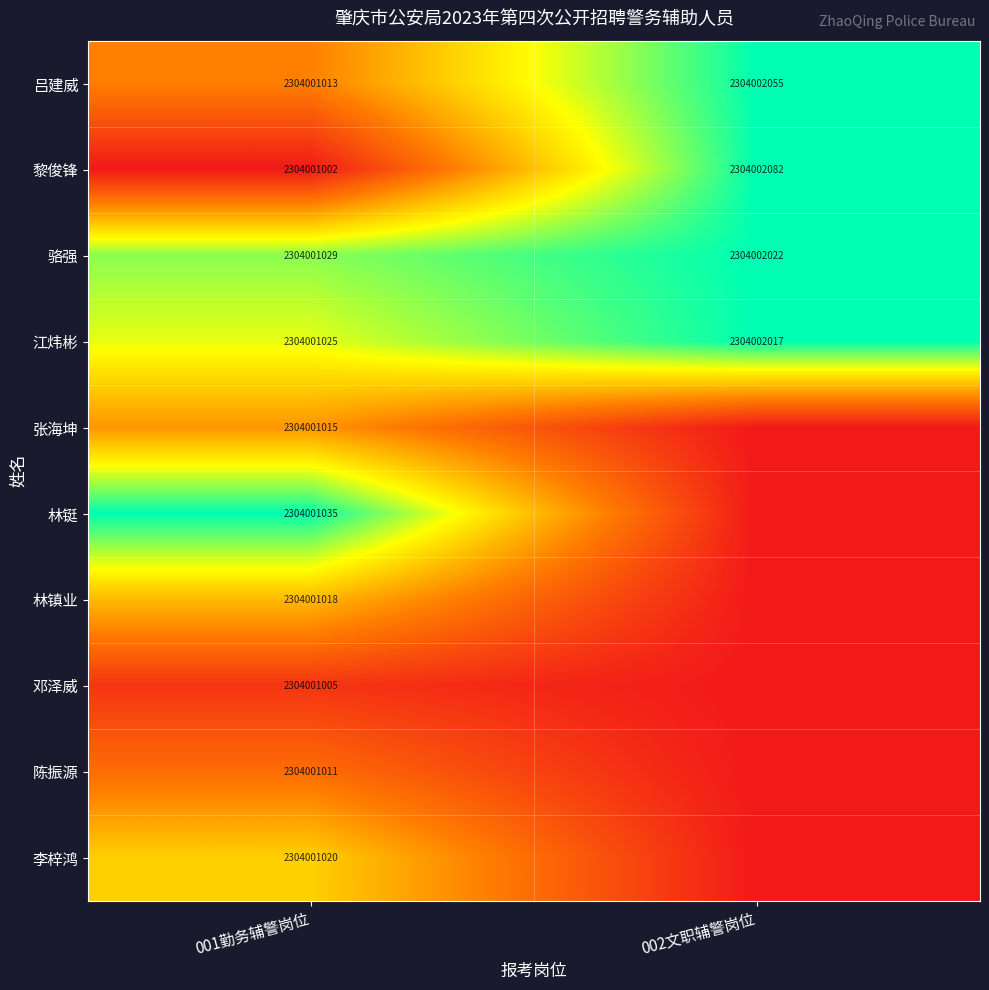

What is the spread (max minus min) of values at 001勤务辅警岗位?

33